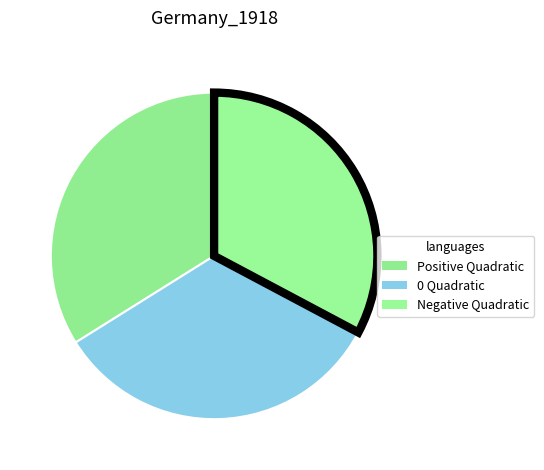

Which slice is the smallest?

Negative Quadratic